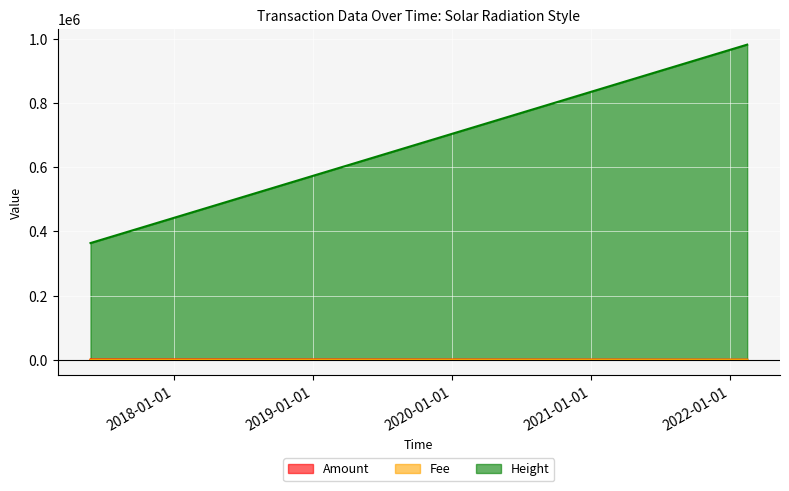

What is the sum of the Fee values at 2022-02-15 17:30:16 and 2017-05-26 08:15:47?

1.0